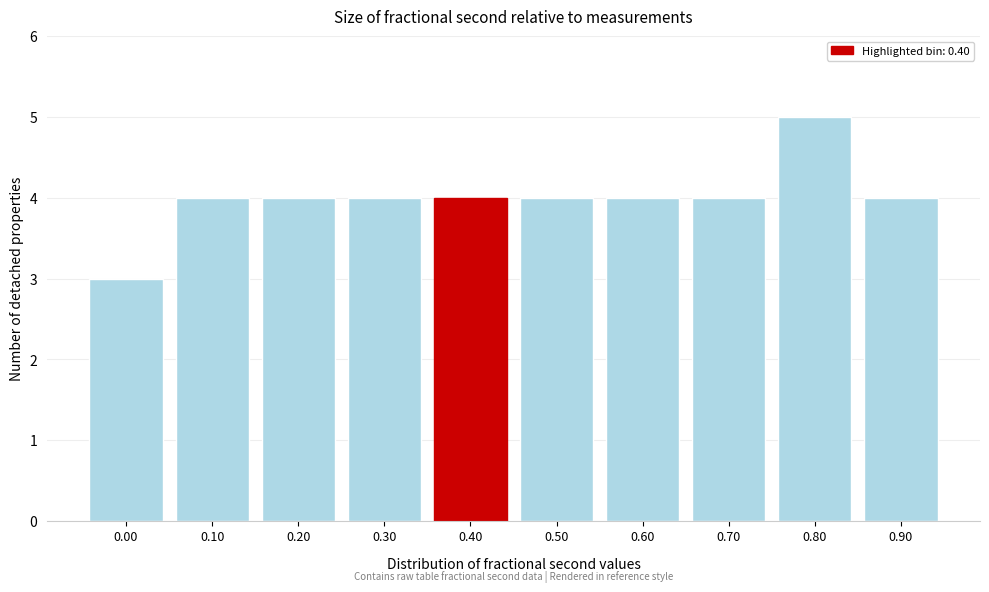

Reading left to right, extract all data points from this chart.

3	4	4	4	4	4	4	4	5	4